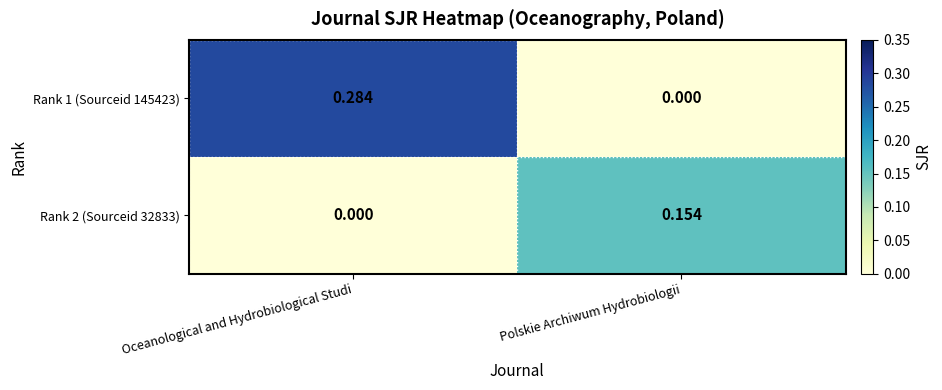

Which series has the largest total across all categories?

Rank 1 (Sourceid 145423)